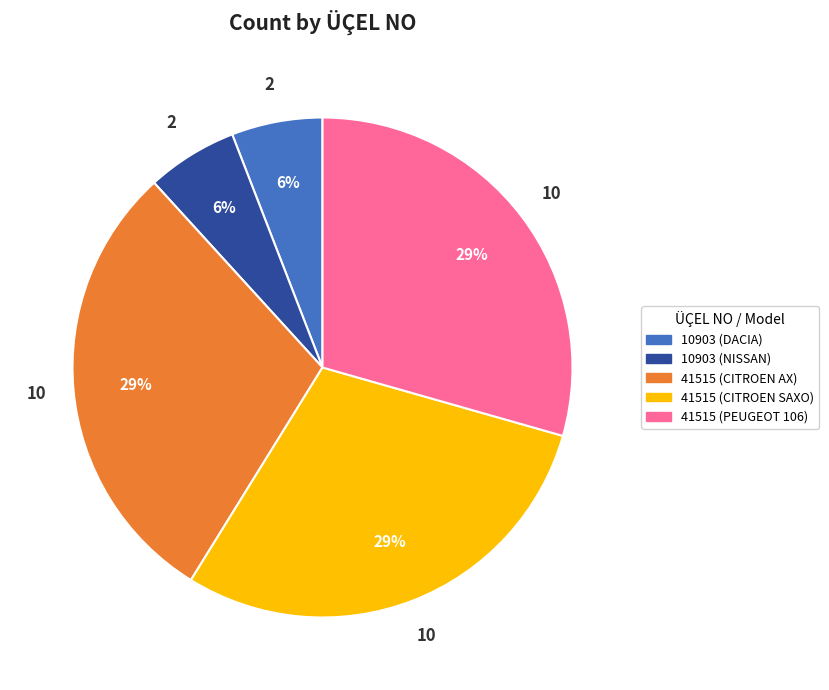

Count the number of slices in the pie.

5